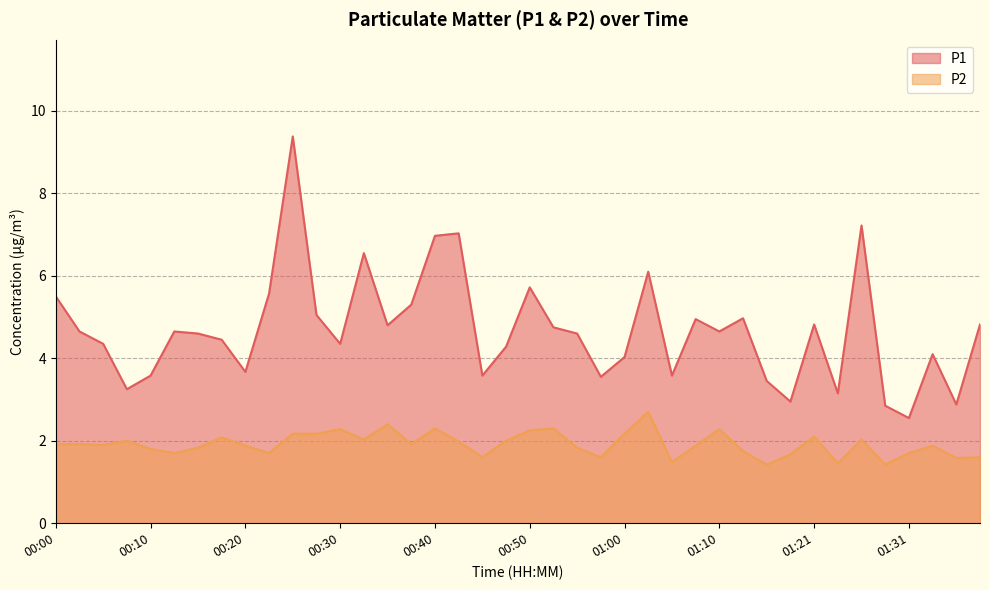

What value does the P1 series have at 01:38?

4.8